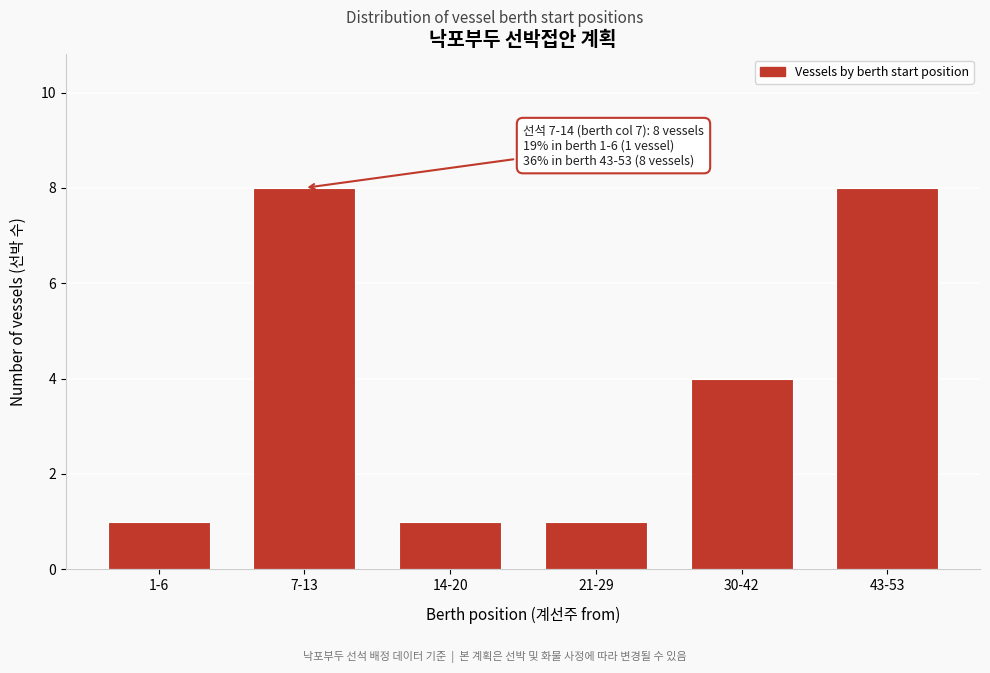

Reading right to left, list all the values displayed in this chart.

43-53=8	30-42=4	21-29=1	14-20=1	7-13=8	1-6=1